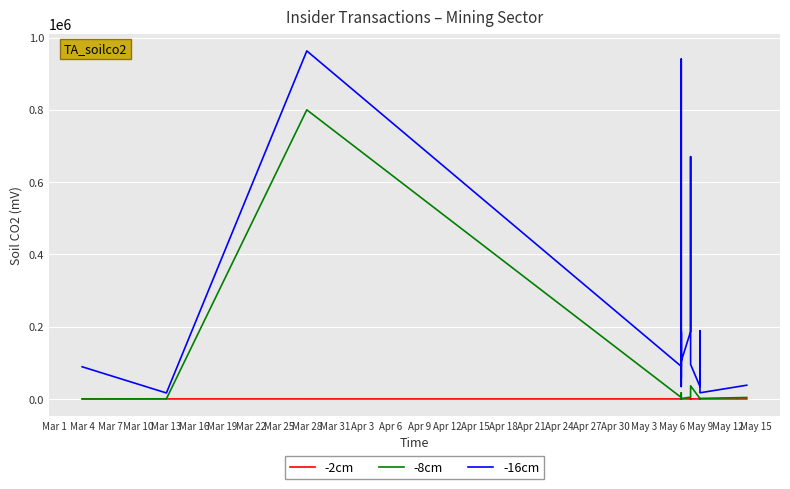

True or false: -16cm has more than 2 interior local peaks.

True